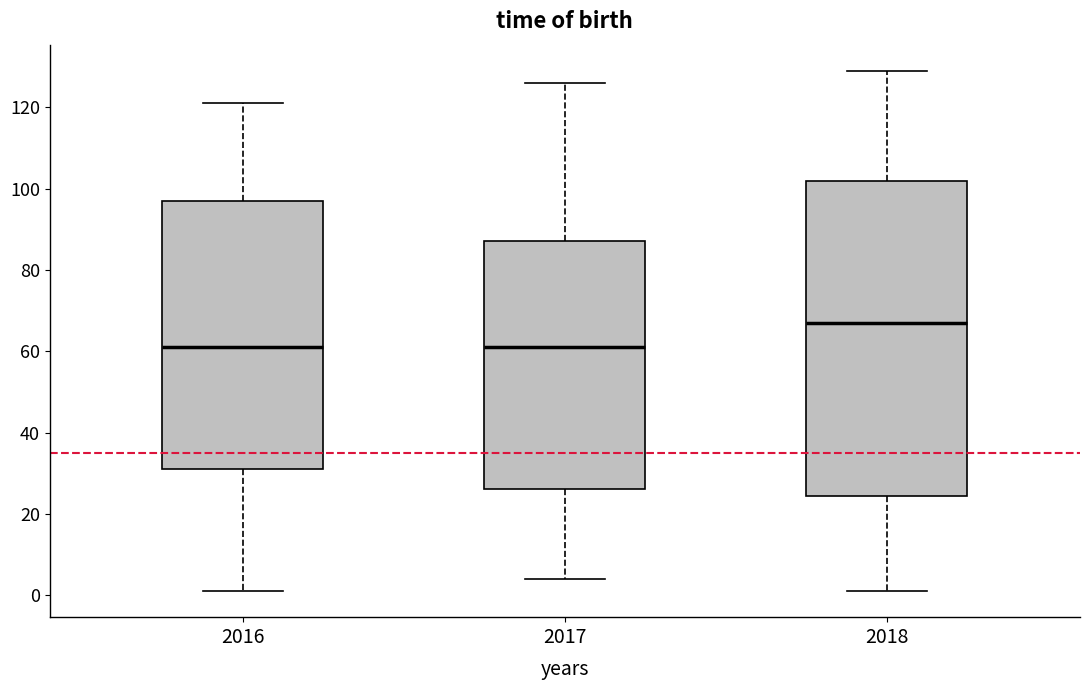

Comparing the boxes themselves (not the whiskers), which one is the tallest?

2018